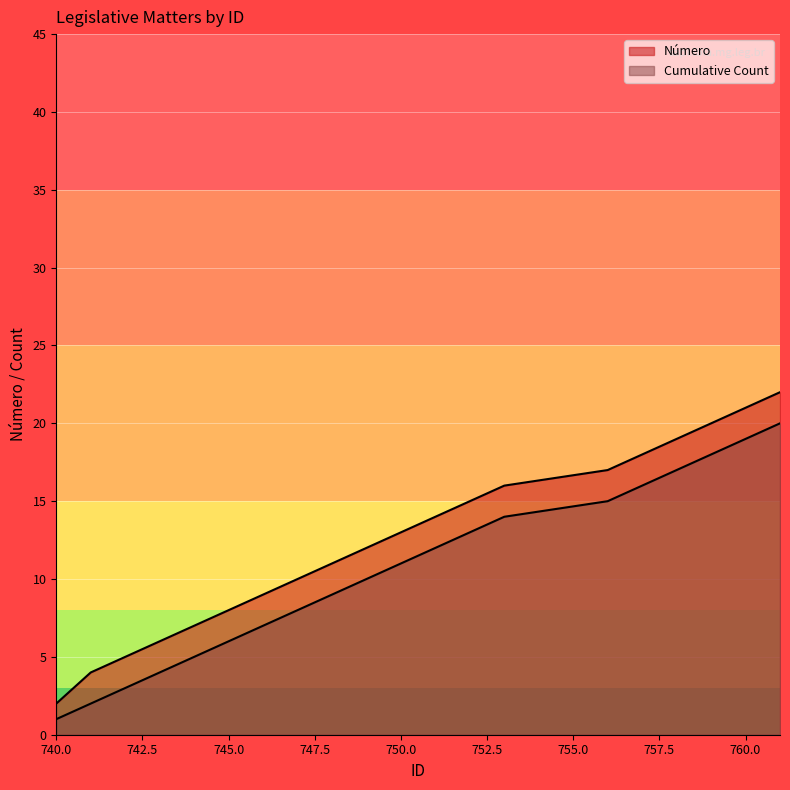

True or false: Cumulative Count and Número cross at least once.

False